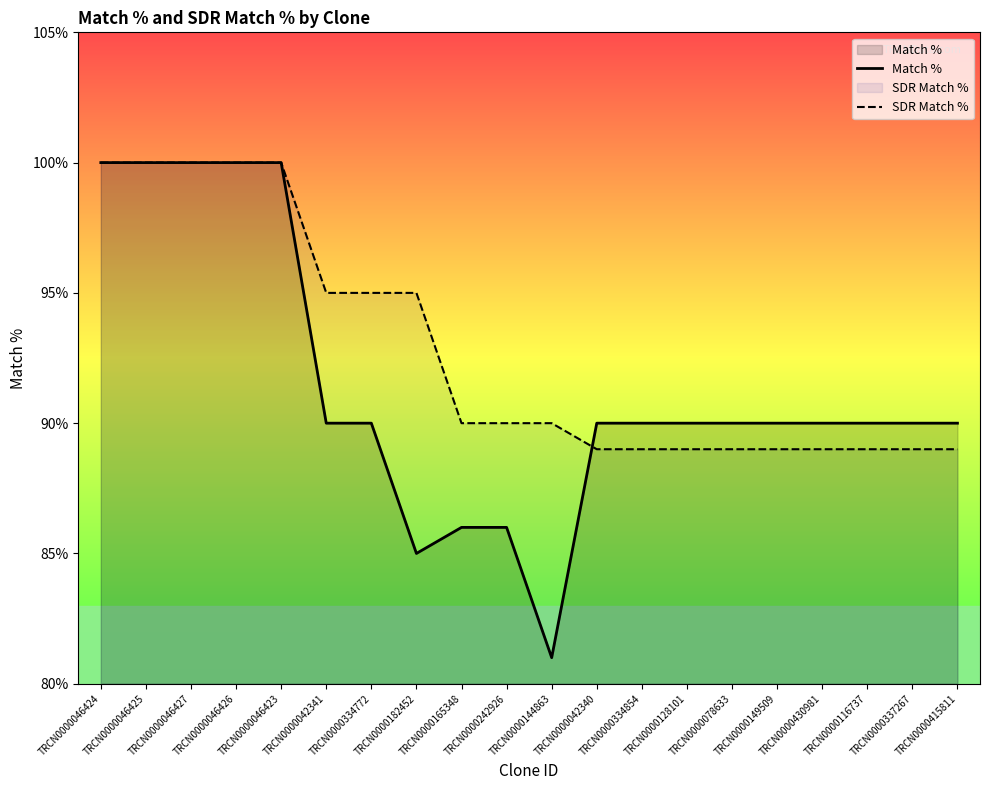

Reading right to left, transcribe all the data shown in this chart.

Match %: TRCN0000415811=90	TRCN0000337267=90	TRCN0000116737=90	TRCN0000430981=90	TRCN0000149509=90	TRCN0000078633=90	TRCN0000128101=90	TRCN0000334854=90	TRCN0000042340=90	TRCN0000144863=81	TRCN0000242926=86	TRCN0000165348=86	TRCN0000182452=85	TRCN0000334772=90	TRCN0000042341=90	TRCN0000046423=100	TRCN0000046426=100	TRCN0000046427=100	TRCN0000046425=100	TRCN0000046424=100
SDR Match %: TRCN0000415811=89	TRCN0000337267=89	TRCN0000116737=89	TRCN0000430981=89	TRCN0000149509=89	TRCN0000078633=89	TRCN0000128101=89	TRCN0000334854=89	TRCN0000042340=89	TRCN0000144863=90	TRCN0000242926=90	TRCN0000165348=90	TRCN0000182452=95	TRCN0000334772=95	TRCN0000042341=95	TRCN0000046423=100	TRCN0000046426=100	TRCN0000046427=100	TRCN0000046425=100	TRCN0000046424=100